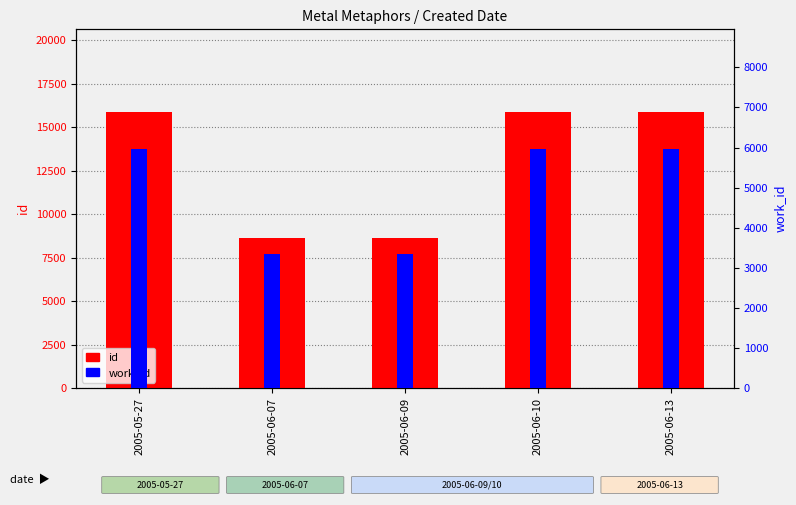

Which series has the largest range (max minus min)?

id